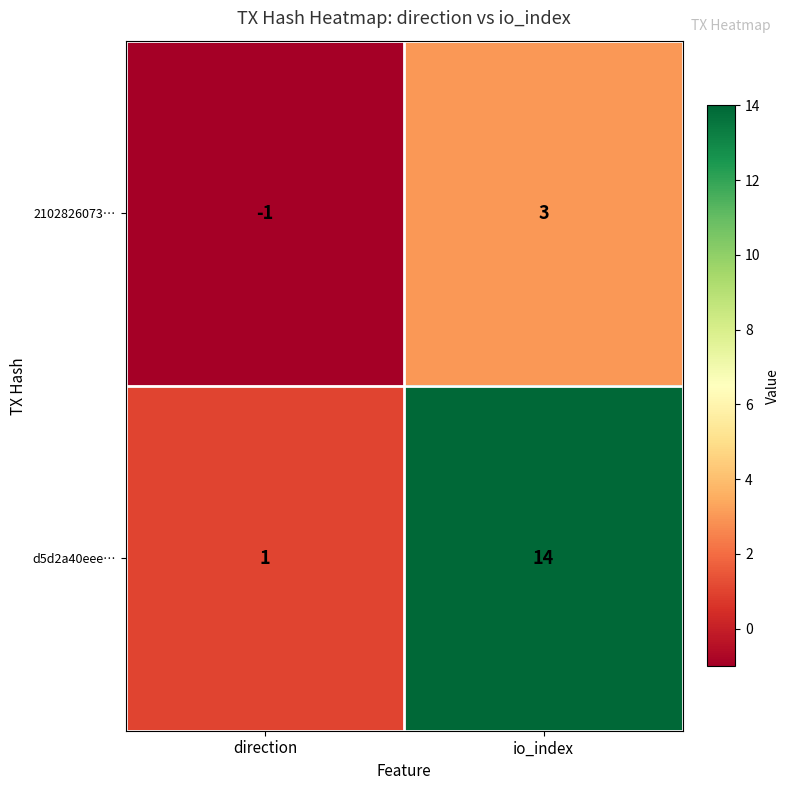

Rank the series by their average value, from highest to lowest.

d5d2a40eee…, 2102826073…